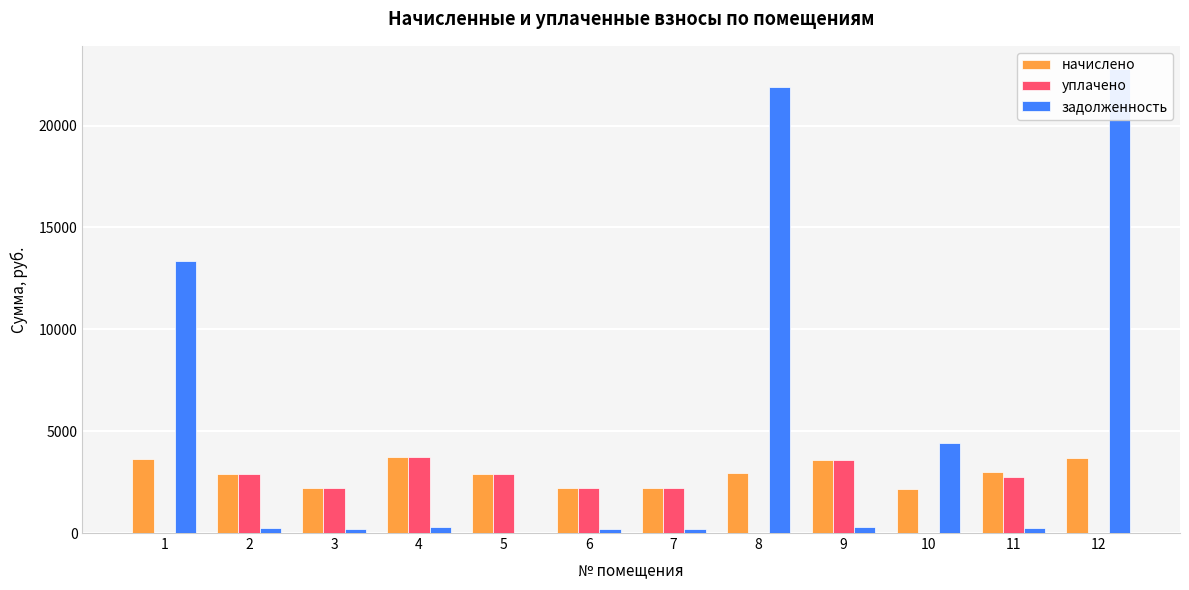

How many categories are shown in the chart?

12